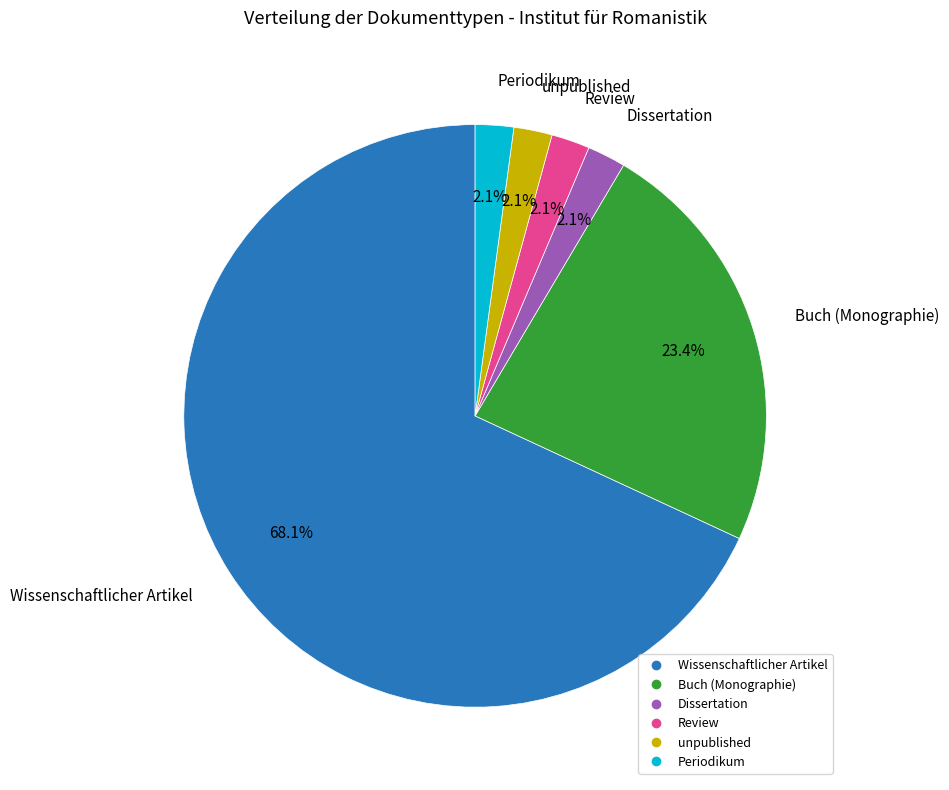

How much of the chart is everything except Buch (Monographie)?

76.6%